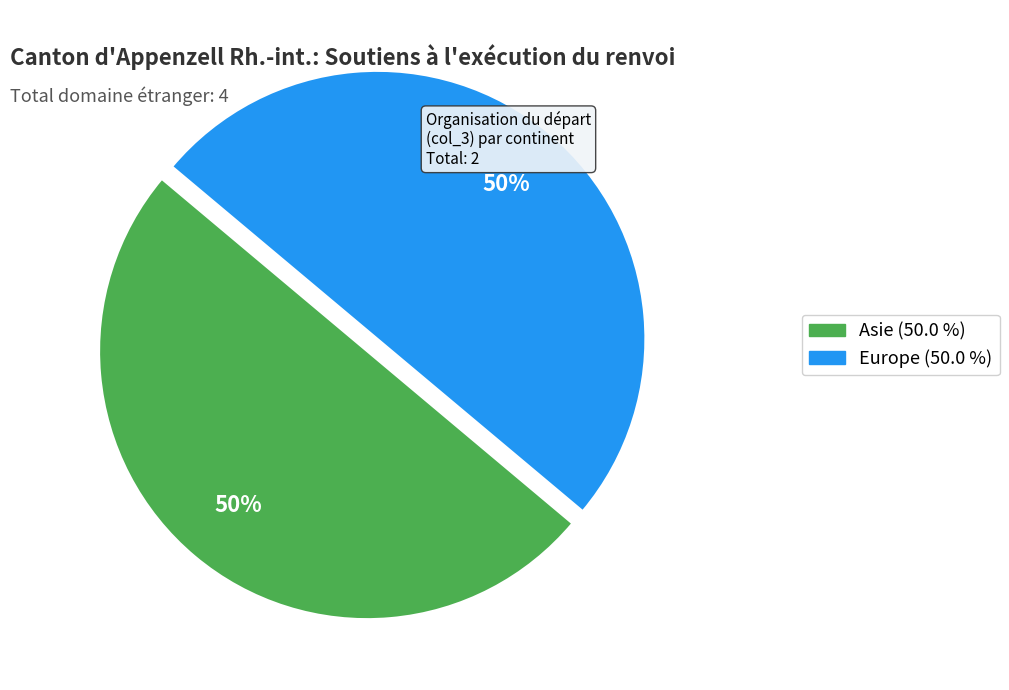

To the nearest percent, what is the average slice percentage?

50%